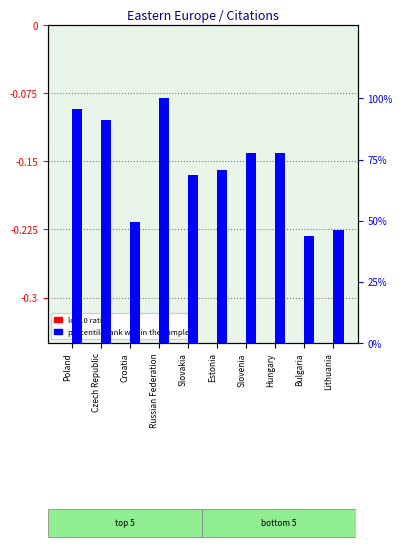

Reading left to right, list all the values displayed in this chart.

log10 ratio: -0.0	0.0	0.0	0.0	0.1	0.0	0.0	0.0	0.1	0.1
percentile rank within the sample: 95.5	91.0	49.4	100.0	68.5	70.8	77.5	77.5	43.8	46.1